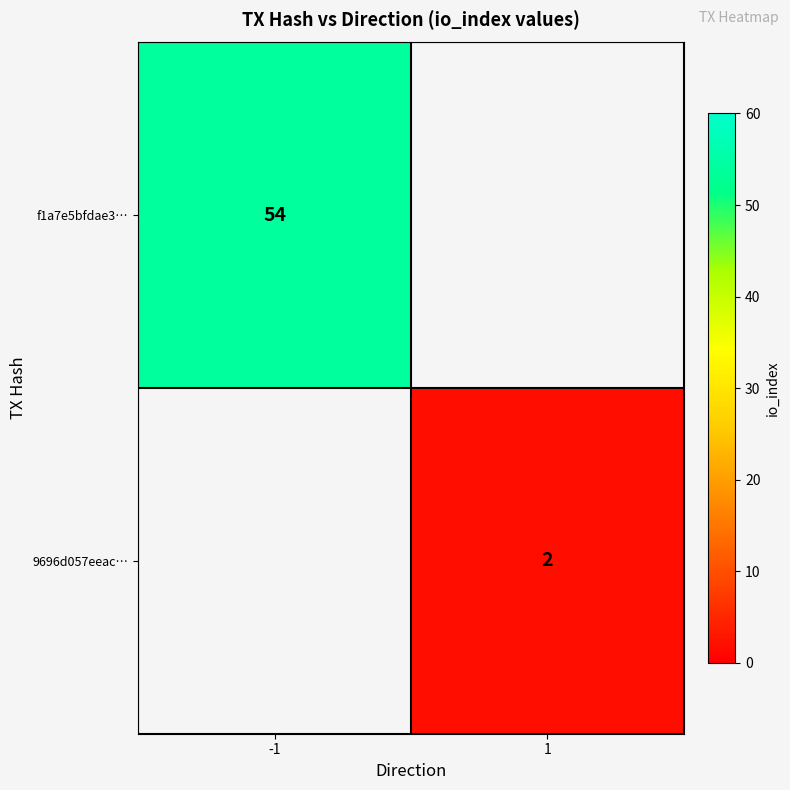

The 9696d057eeac… series shows 2 at 1. True or false?

True